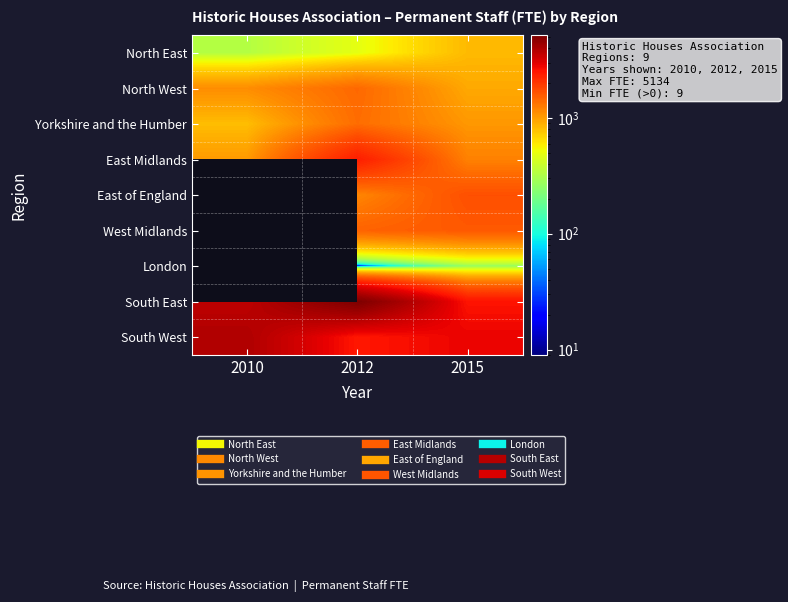

The value of West Midlands at 2012 is 2491.5. True or false?

False